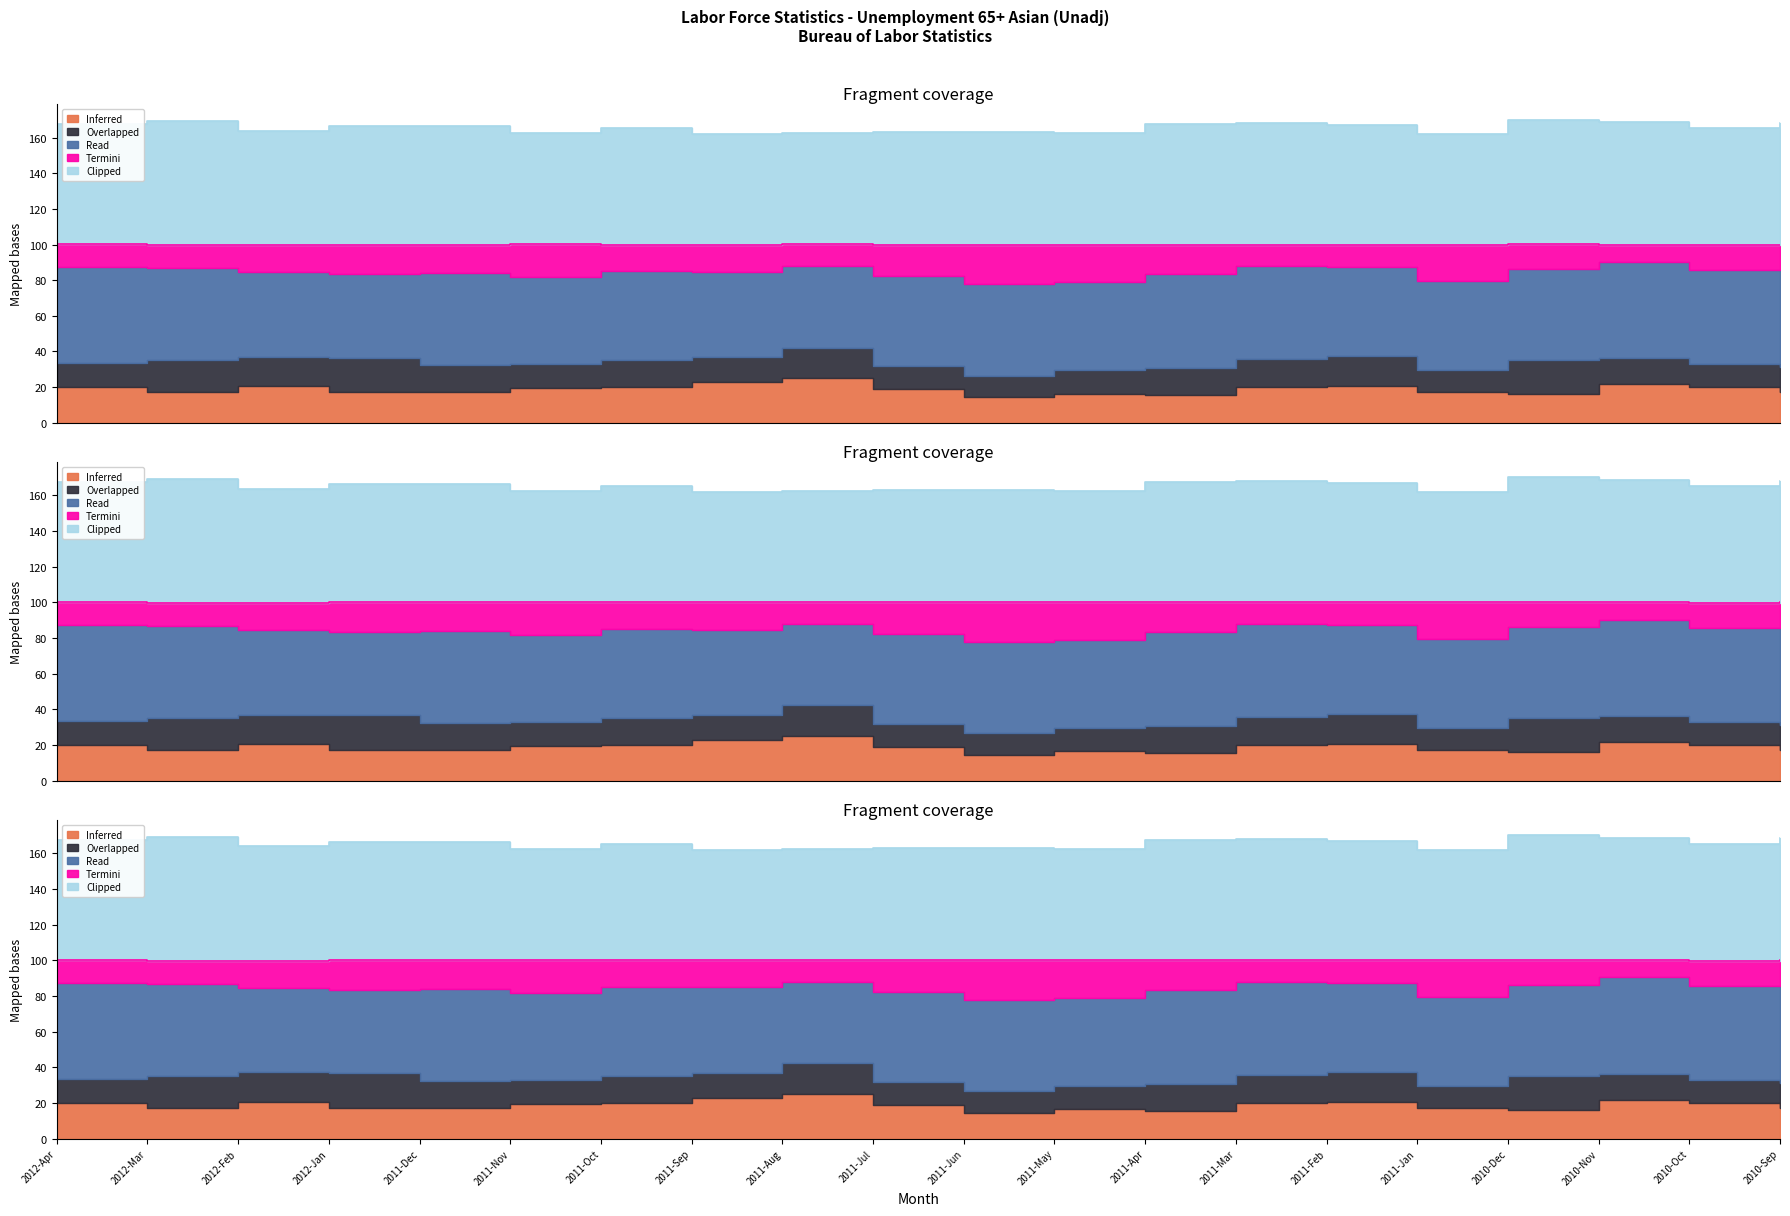

At which label is Read closest to 50?

2011-Feb